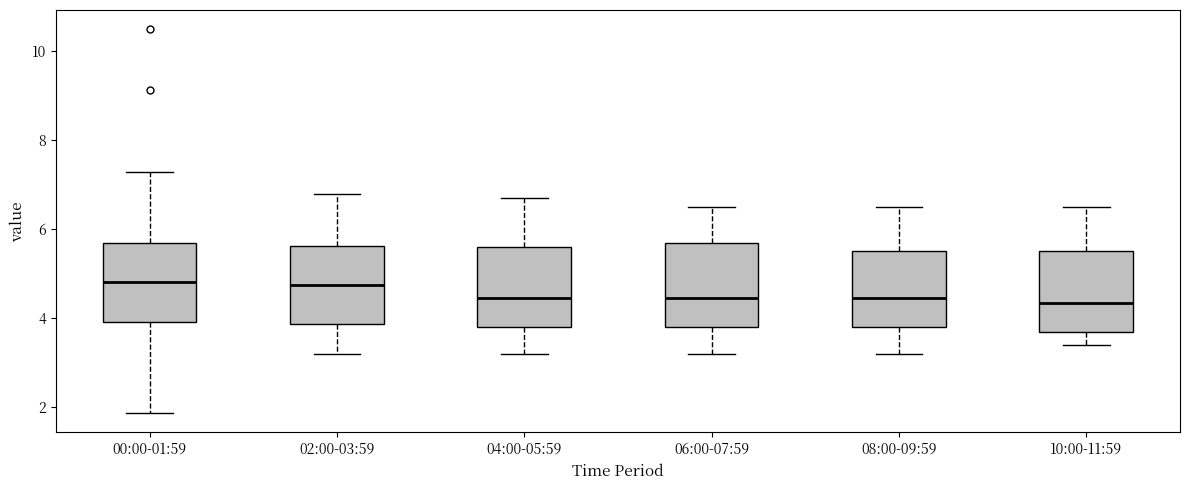

Where does the lower whisker of the box for 08:00-09:59 end on the y-axis? The values are not printed on the chart, so give them approximately, as read against the axis.

3.2